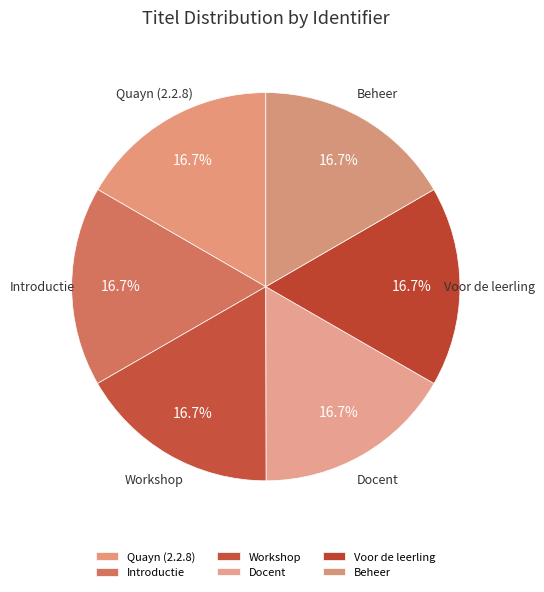

Is it true that Introductie is 17% of the pie?

True